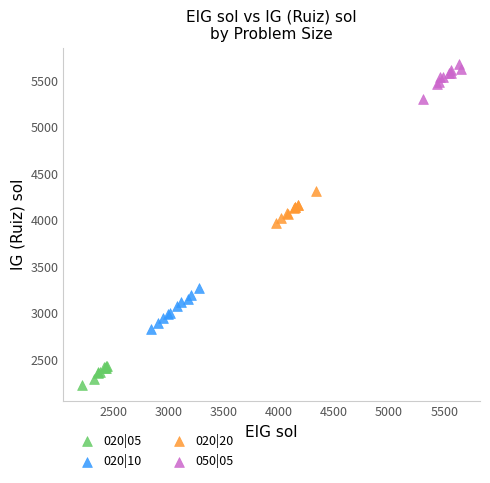

Which series contains the lowest Y value?

020|05